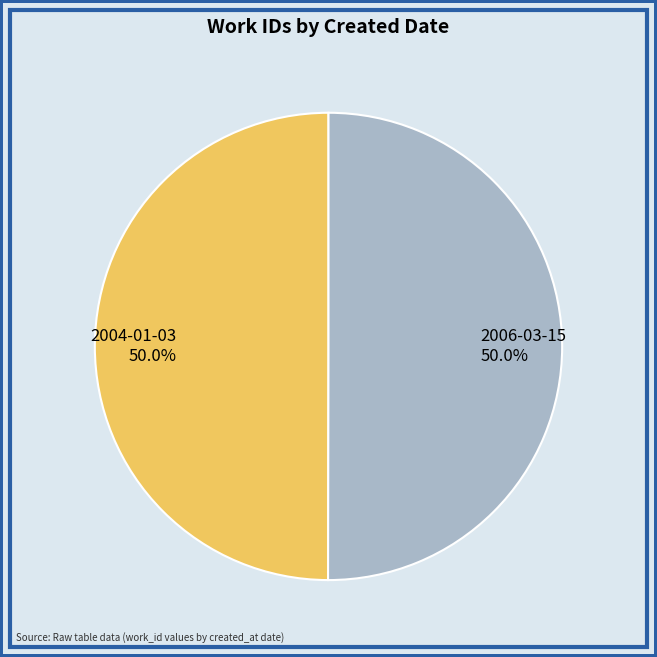

Combined, what portion of the pie is 2004-01-03 and 2006-03-15?

100.0%